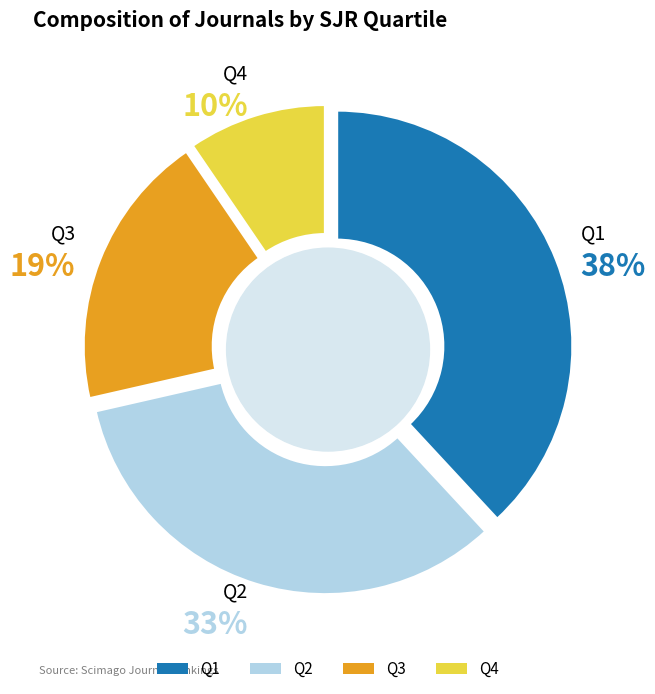

Is there any slice that represents more than half of the pie?

No